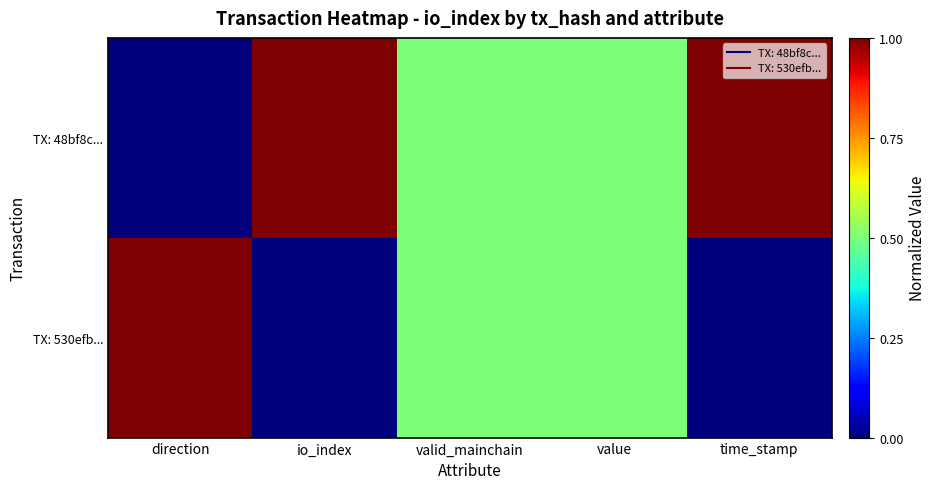

Which series has the widest spread of values?

TX: 48bf8c...